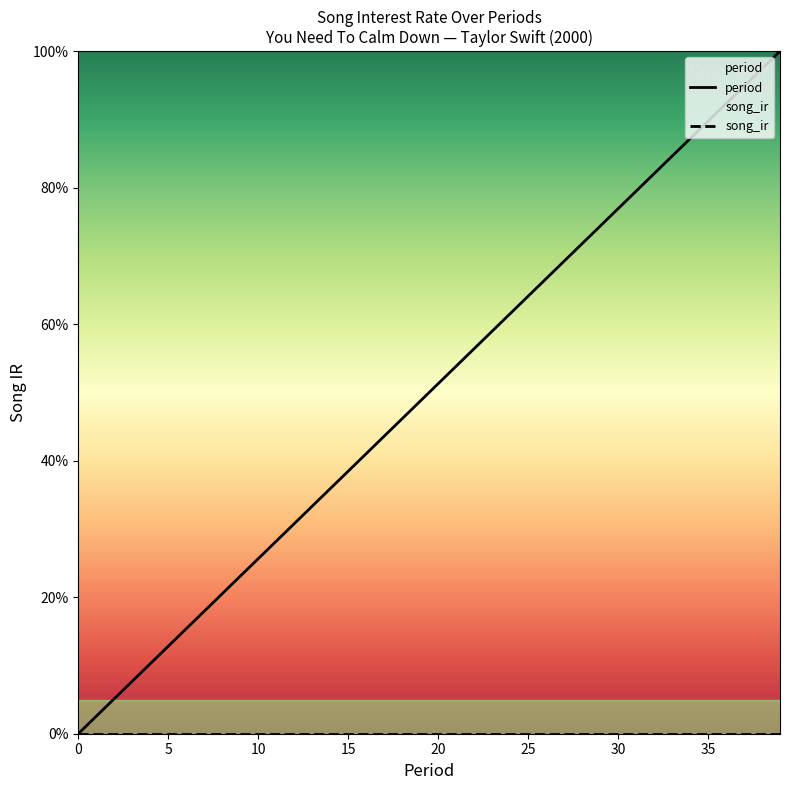

True or false: song_ir and period cross at least once.

False